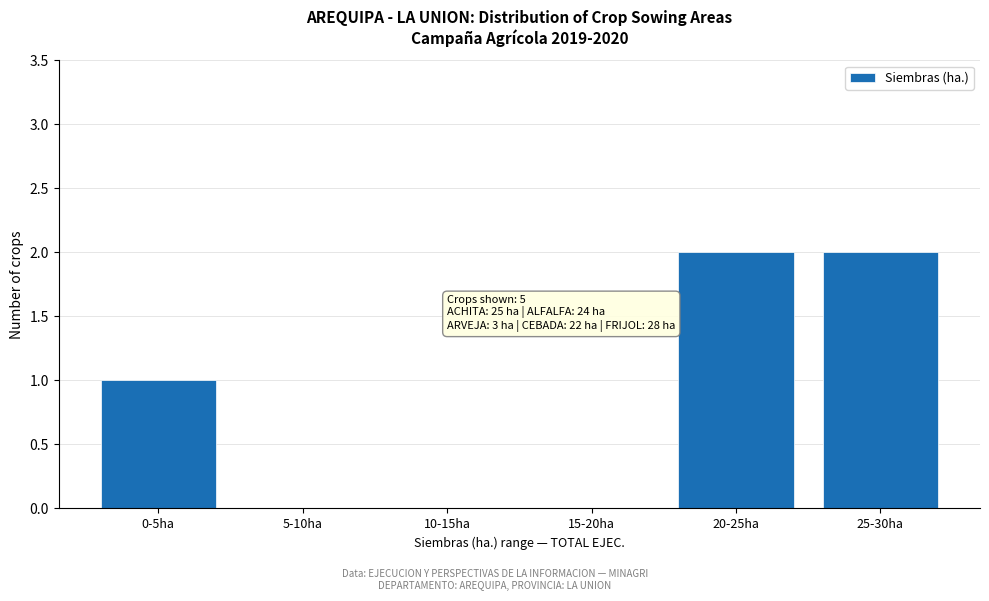

Reading right to left, extract all data points from this chart.

25-30ha=2	20-25ha=2	15-20ha=0	10-15ha=0	5-10ha=0	0-5ha=1